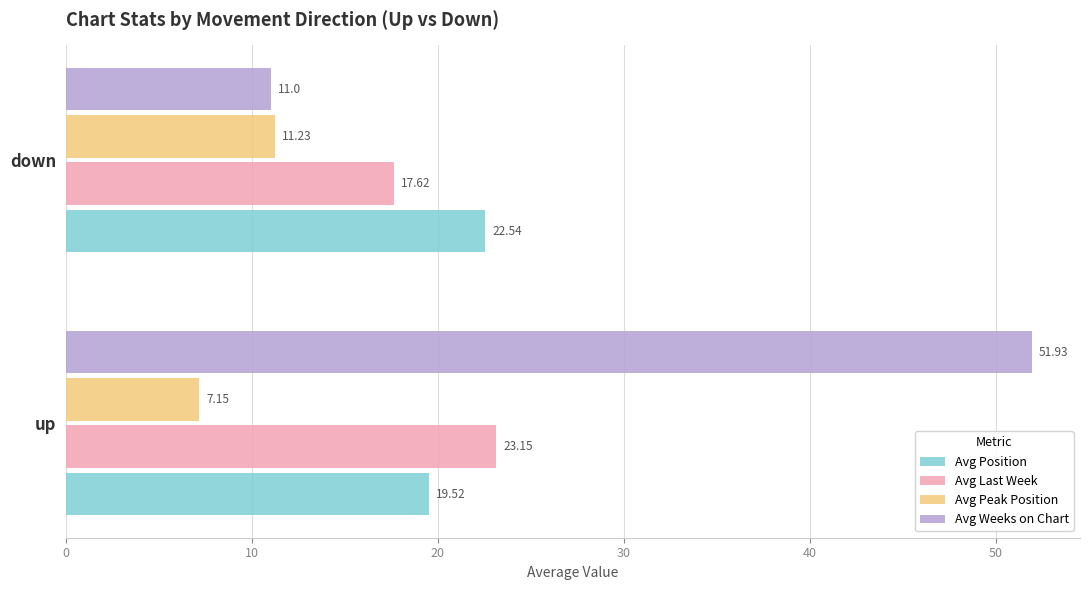

List the series in order of their peak value, highest first.

Avg Weeks on Chart, Avg Last Week, Avg Position, Avg Peak Position